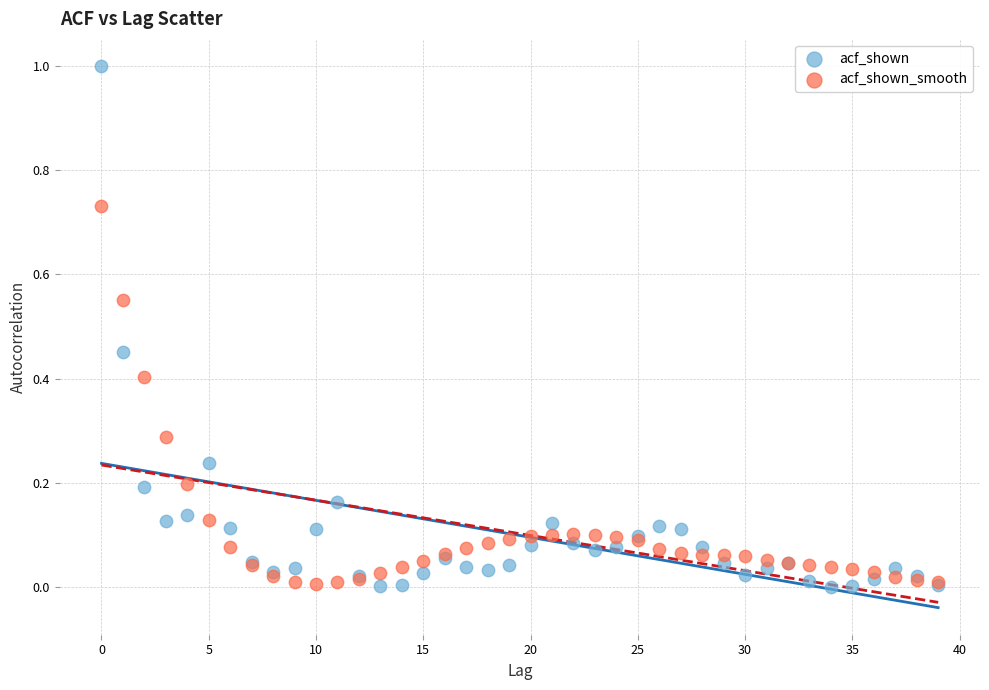

Which series has the widest spread of Y values?

acf_shown